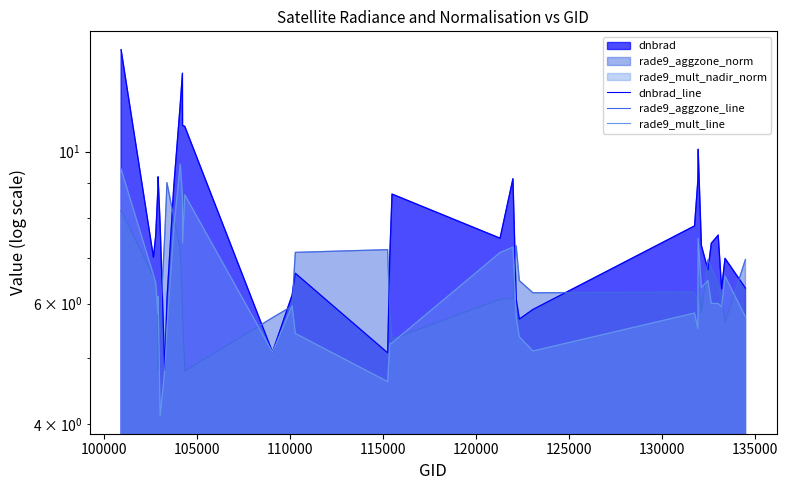

Where do rade9_aggzone_line and rade9_mult_line first cross each other?

100000 and 105000